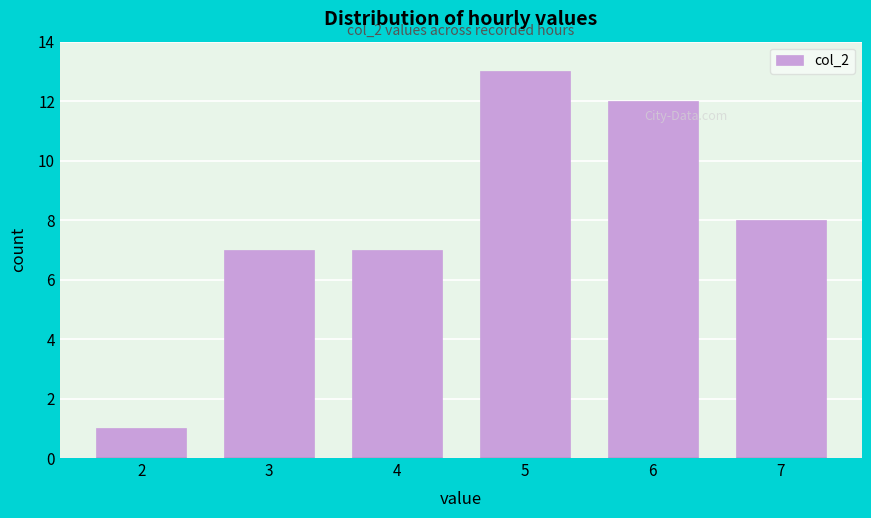

Reading left to right, transcribe all the data shown in this chart.

1	7	7	13	12	8